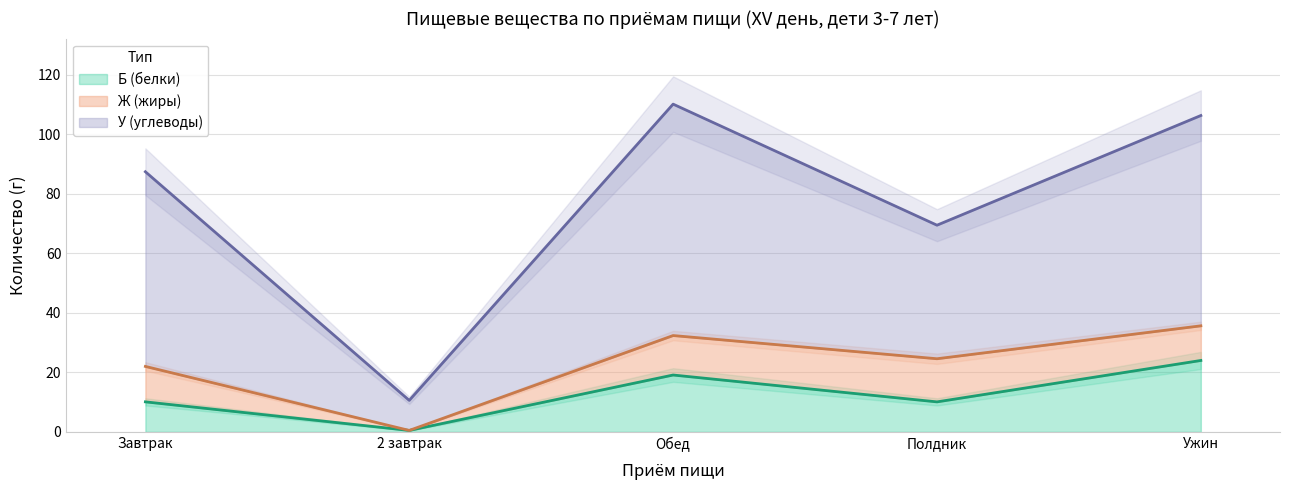

True or false: У (углеводы) and Б (белки) intersect in this chart.

False